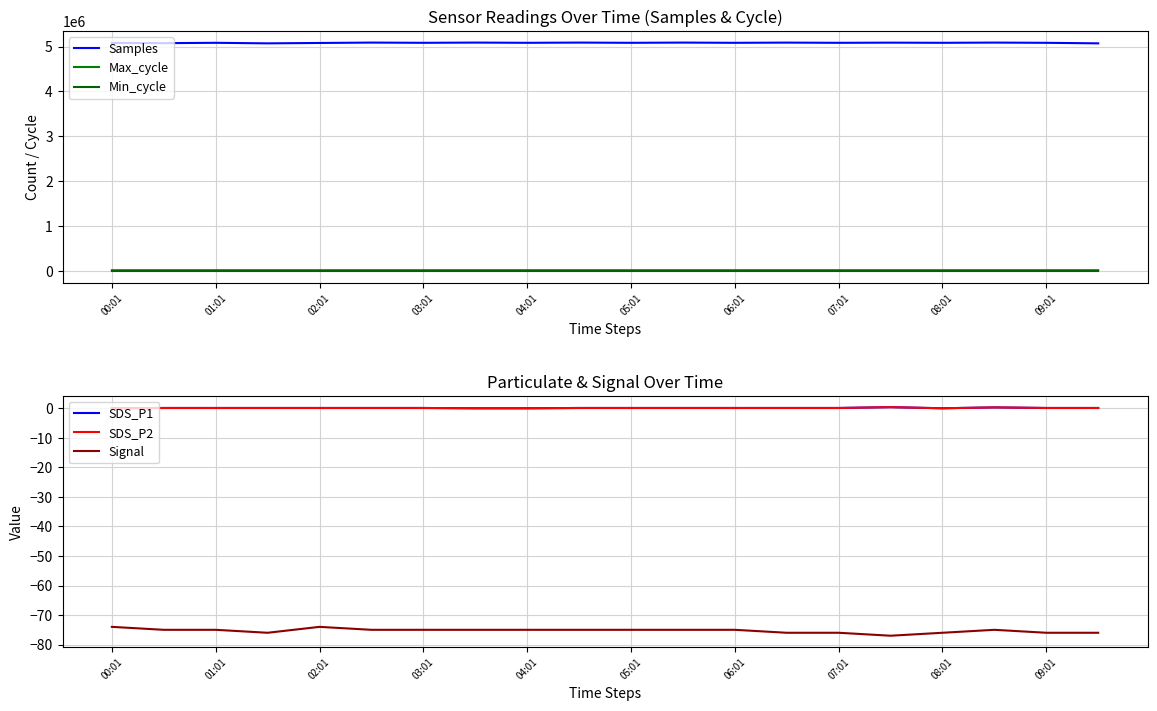

Rank the categories by Max_cycle value from lowest to highest.

04:01, 16, 10, 06:01, 12, 17, 07:01, 13, 09:01, 11, 00:01, 05:01, 01:01, 18, 15, 02:01, 08:01, 14, 03:01, 19